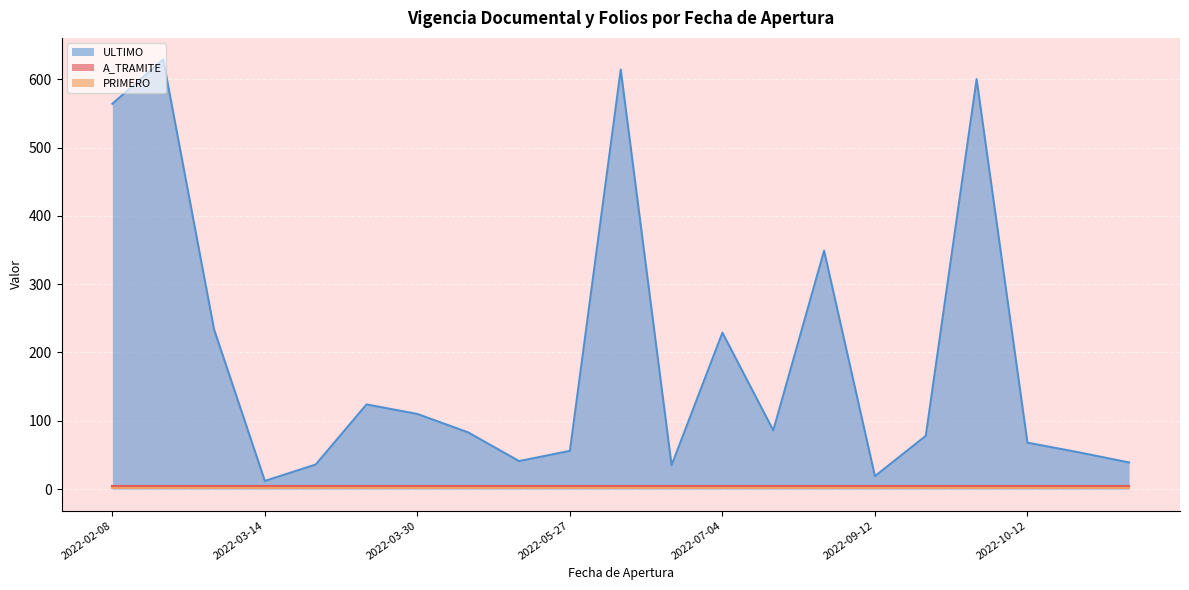

True or false: A_TRAMITE and PRIMERO intersect in this chart.

False